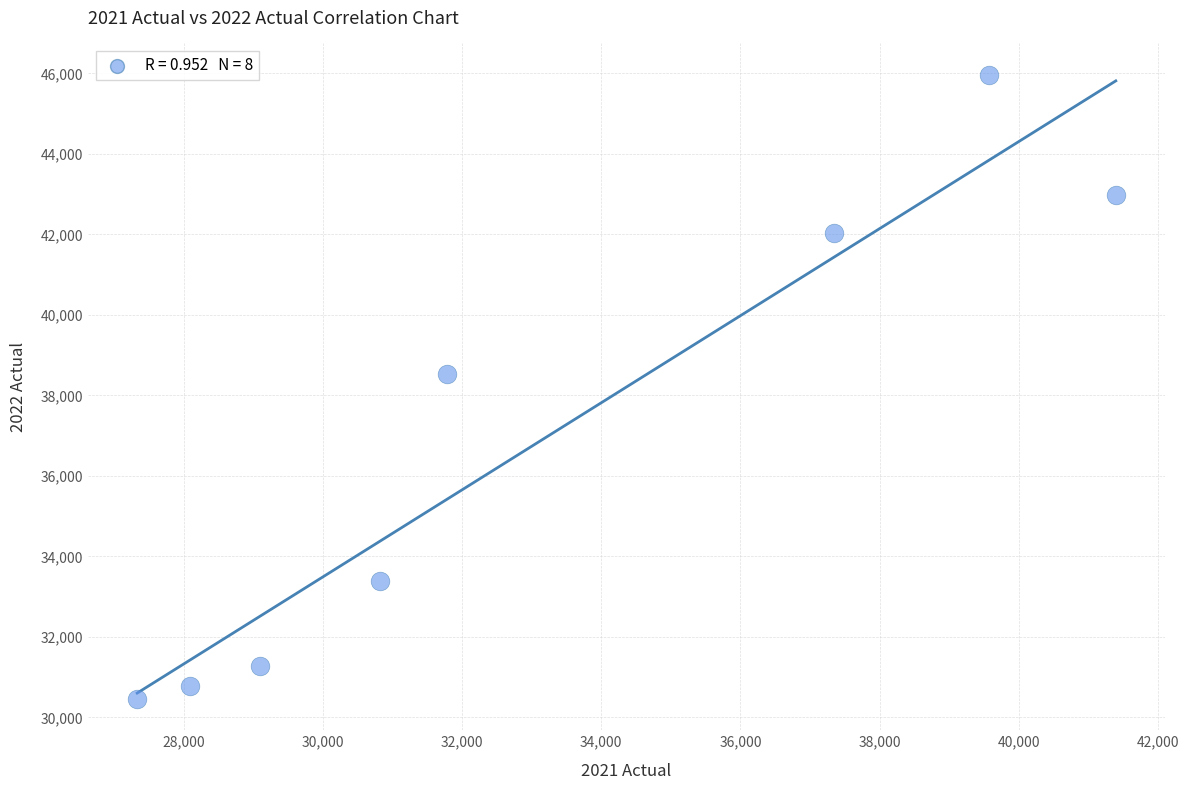

What is the average X value?

33180